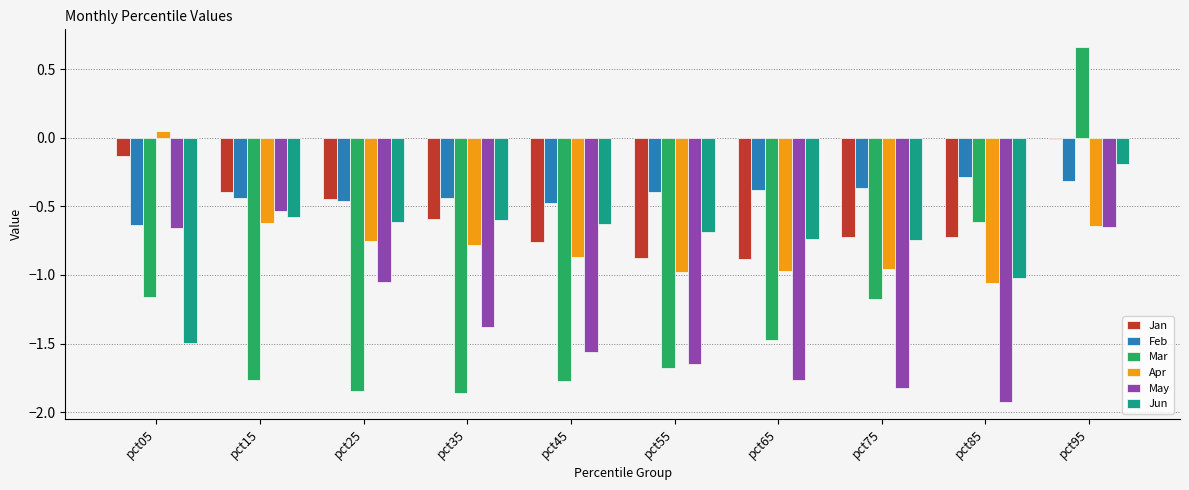

How many bars are there in each group?

6